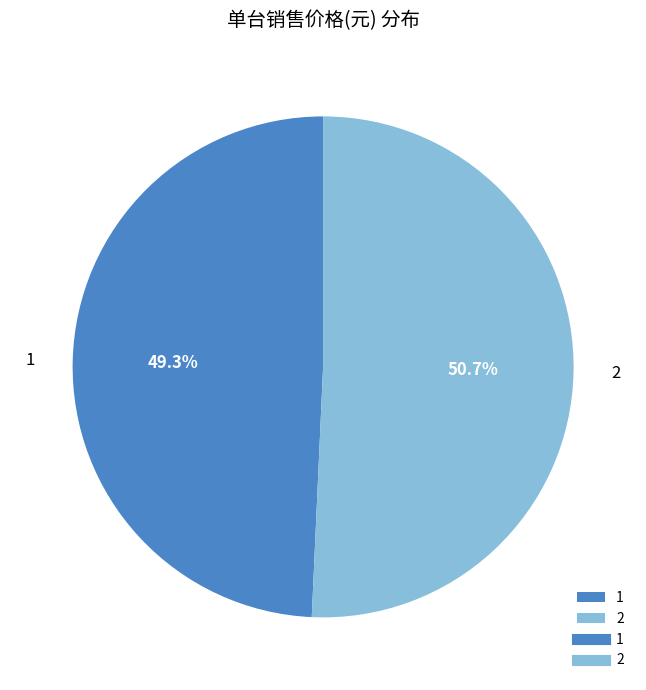

Approximately how many times larger is the value at 2 compared to 1?

1.0